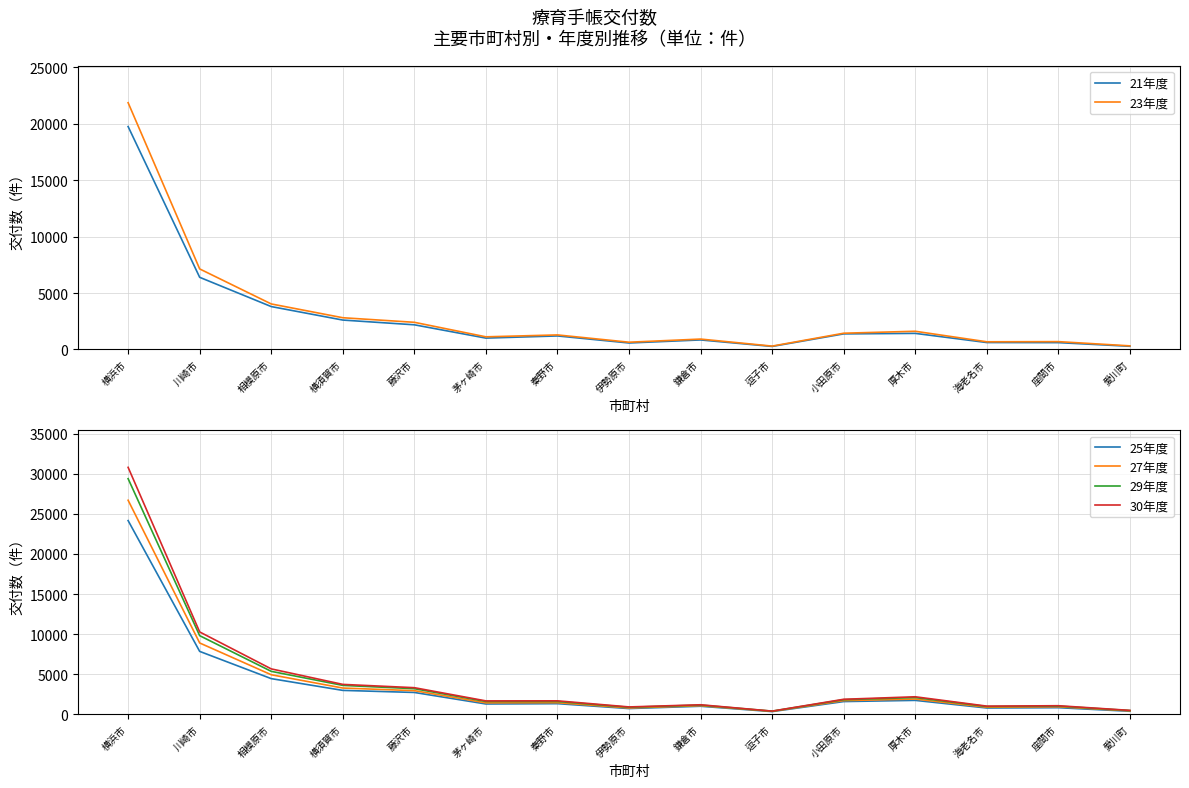

List the series in order of their peak value, highest first.

30年度, 29年度, 27年度, 25年度, 23年度, 21年度